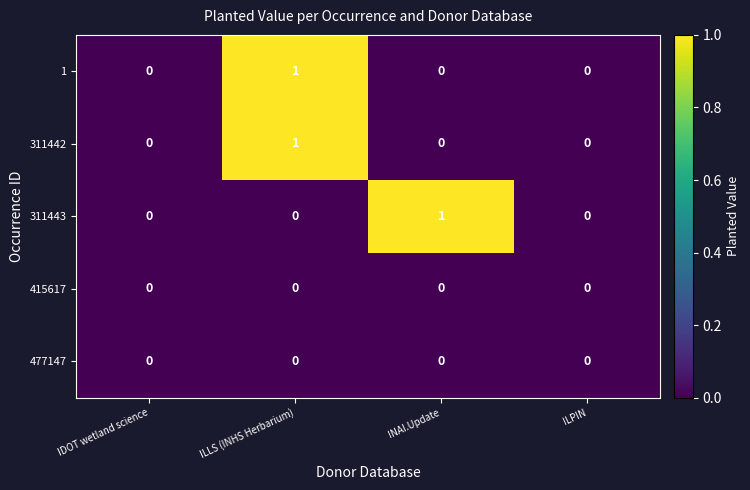

At which category is the sum across all series the highest?

ILLS (INHS Herbarium)